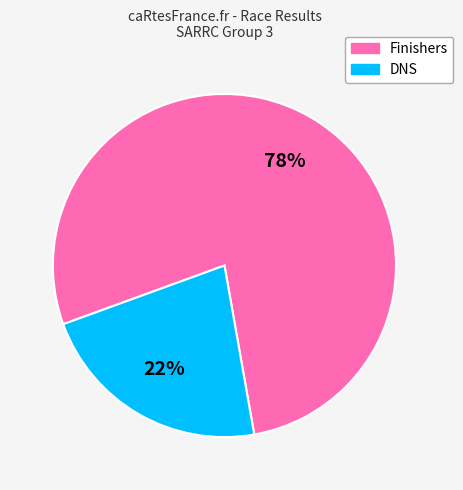

To the nearest percent, what is the average slice percentage?

50%